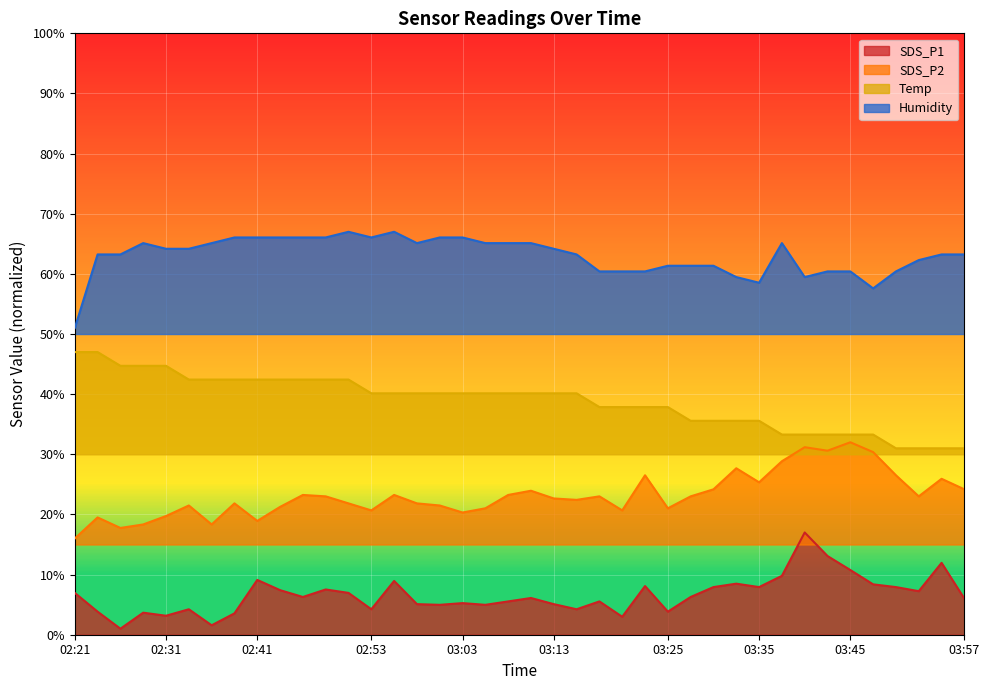

Is the value of SDS_P2 at 03:05 greater than the value of Humidity at 02:56?

No